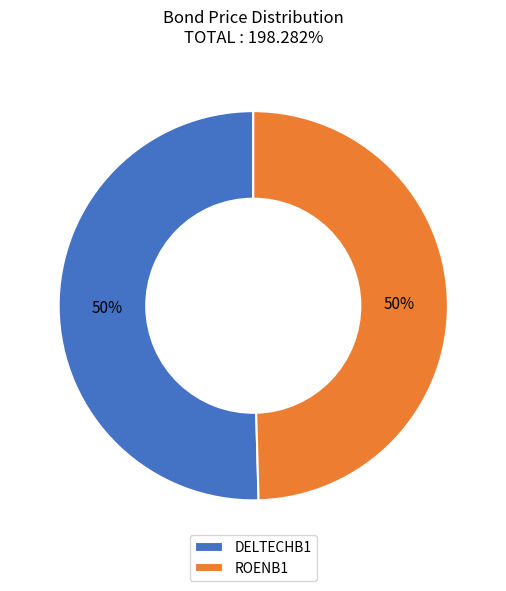

How many slices are in this pie chart?

2